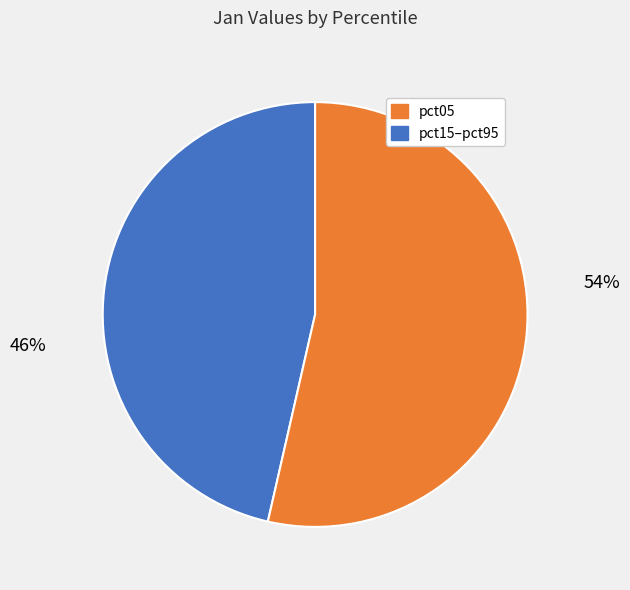

Is there any slice that represents more than half of the pie?

Yes